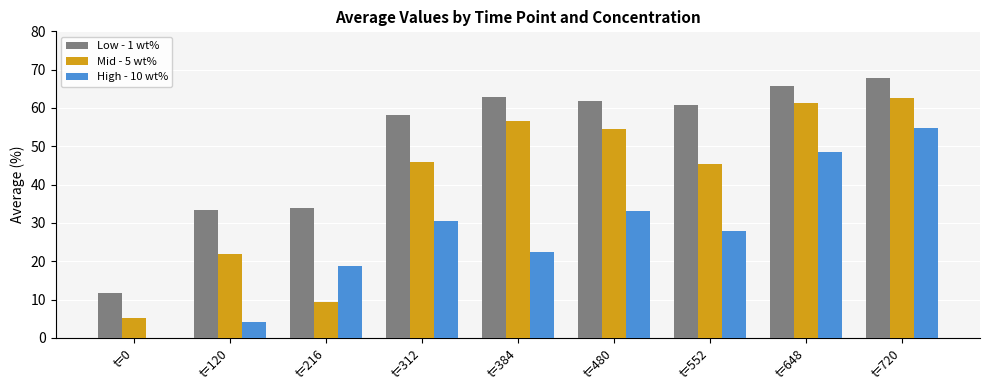

How many series are shown in this chart?

3